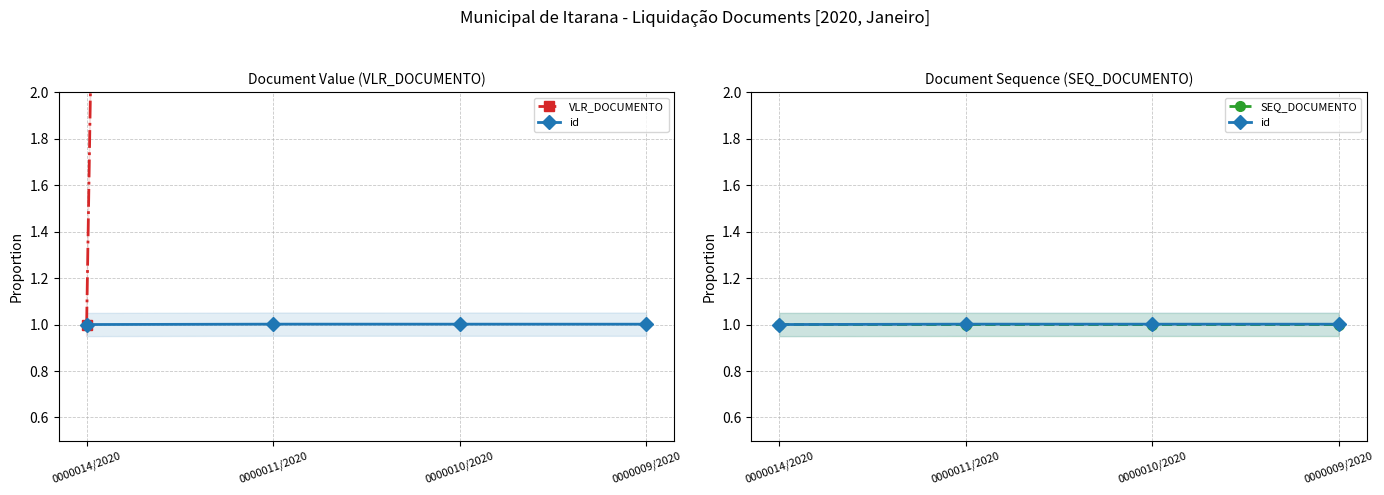

Is it true that id equals 1.7 at 0000011/2020?

False